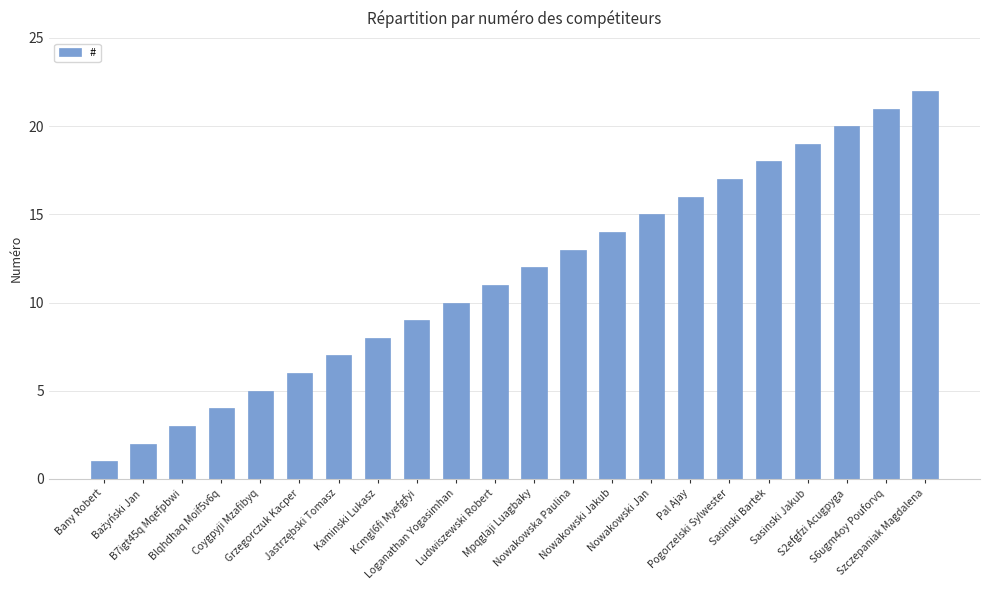

What is the difference between the second highest and second lowest values?

19